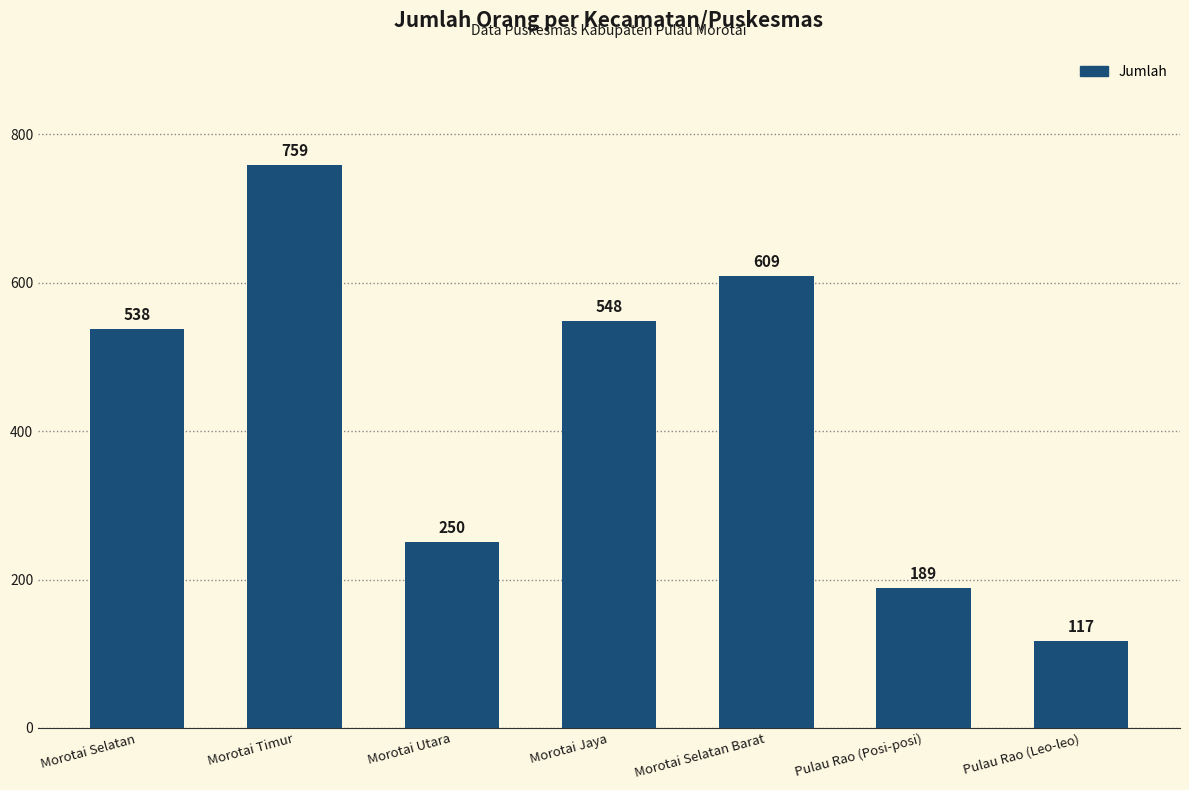

At which label is the value closest to 438?

Morotai Selatan